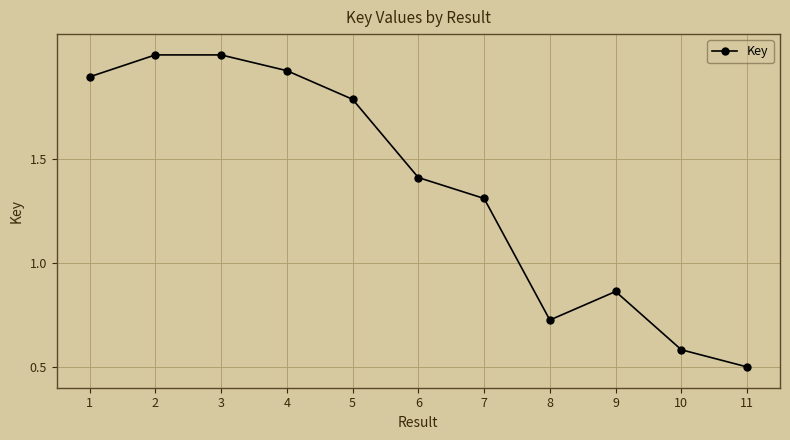

What is the sum of all values?

15.0